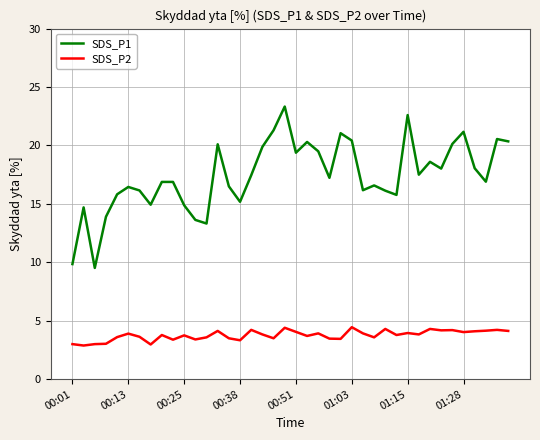

List the series in order of their overall mean, highest first.

SDS_P1, SDS_P2